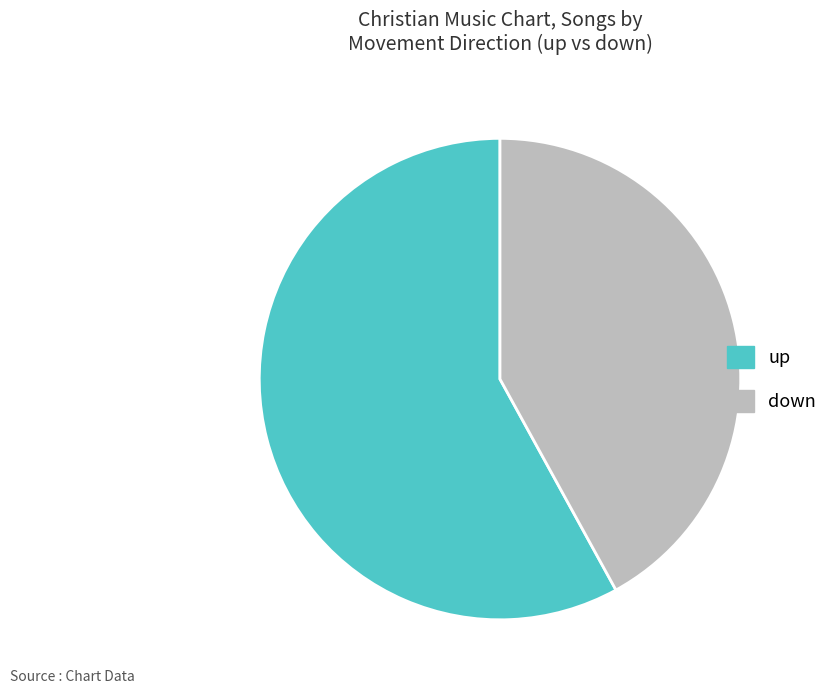

How many segments does this pie chart have?

2